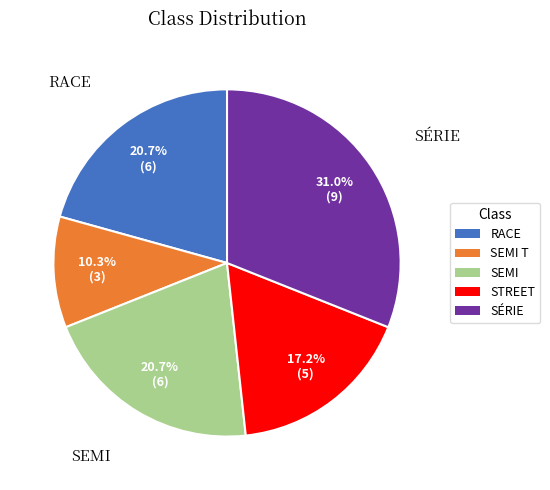

Is the sum of RACE and SÉRIE greater than half?

Yes